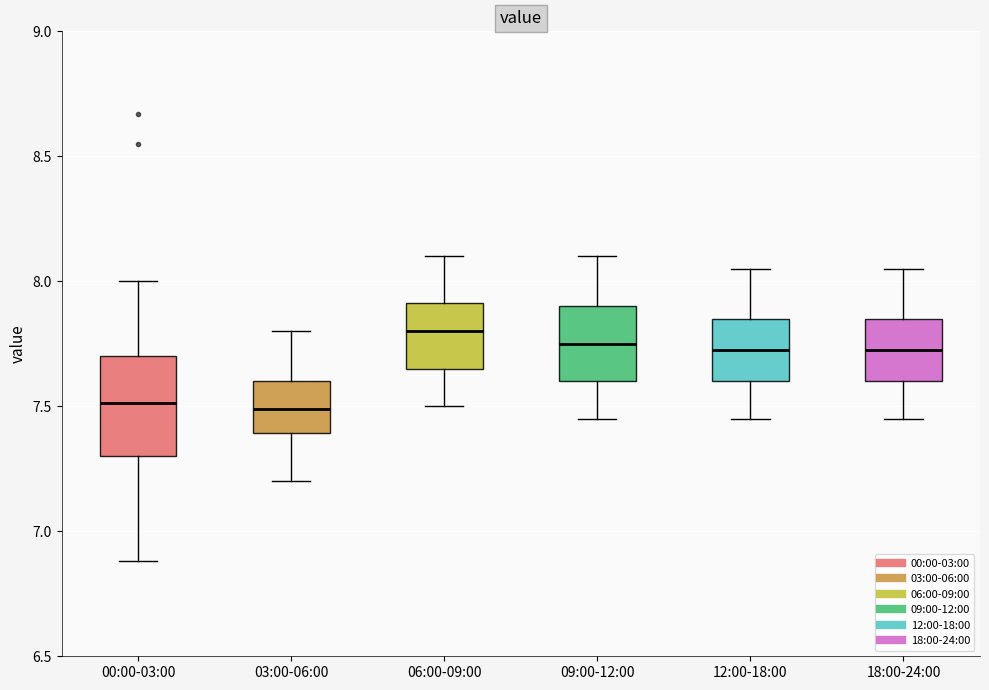

Reading left to right, read every box against the y-axis: the position of its median line, the range the box covers, and the ends of its whiskers. The values are not printed on the chart, so give them approximately, as read against the axis.

00:00-03:00: median 7.50, box 7.30 to 7.70, whiskers 6.90 to 8.00
03:00-06:00: median 7.50, box 7.40 to 7.60, whiskers 7.20 to 7.80
06:00-09:00: median 7.80, box 7.65 to 7.90, whiskers 7.50 to 8.10
09:00-12:00: median 7.75, box 7.60 to 7.90, whiskers 7.45 to 8.10
12:00-18:00: median 7.75, box 7.60 to 7.85, whiskers 7.45 to 8.05
18:00-24:00: median 7.75, box 7.60 to 7.85, whiskers 7.45 to 8.05